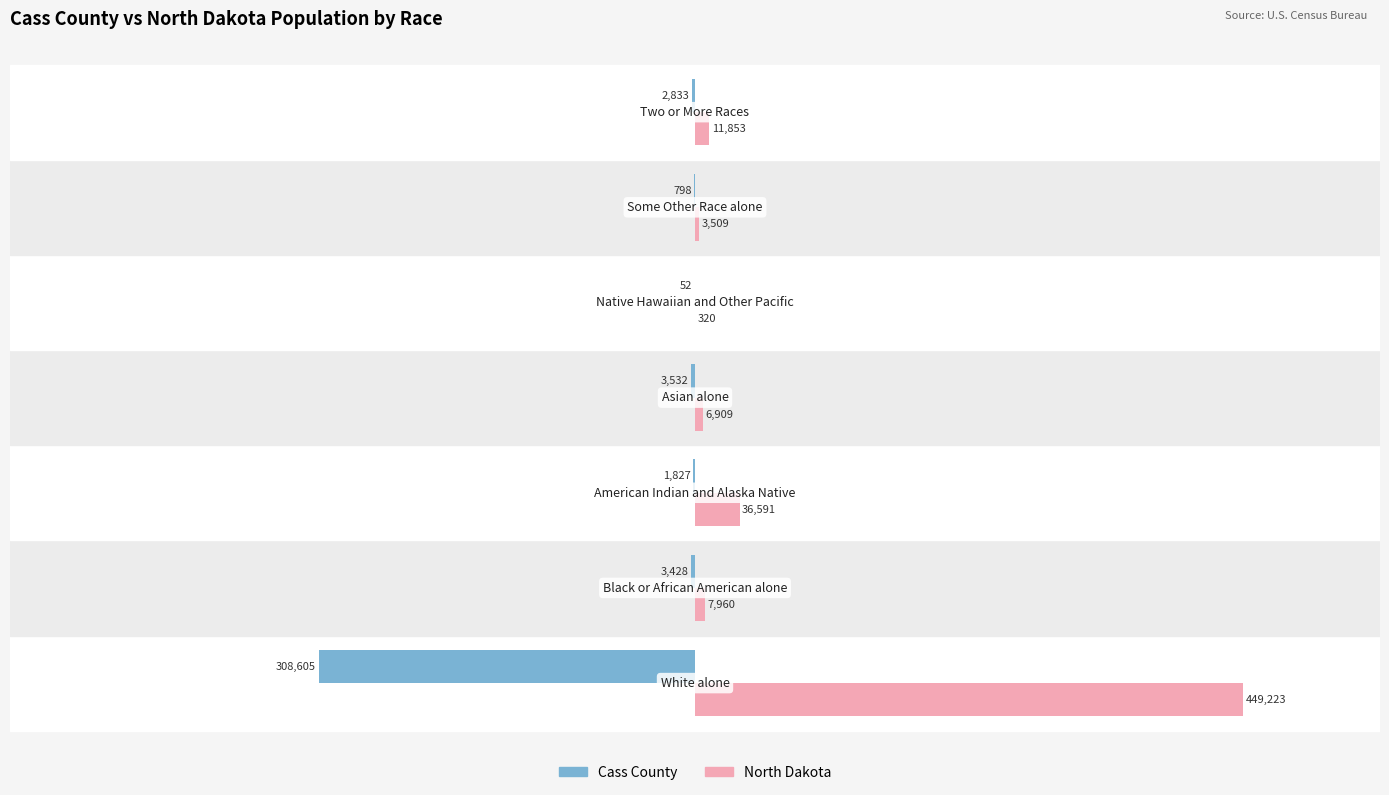

What are all the series names shown in the legend?

Cass County, North Dakota